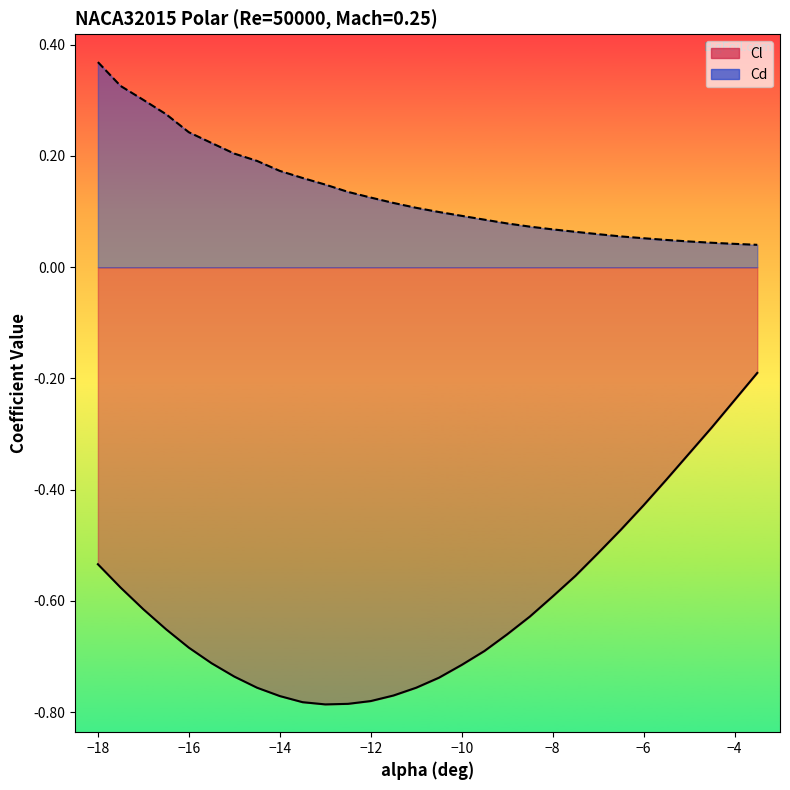

Is it true that Cl equals -1.2 at 15?

False